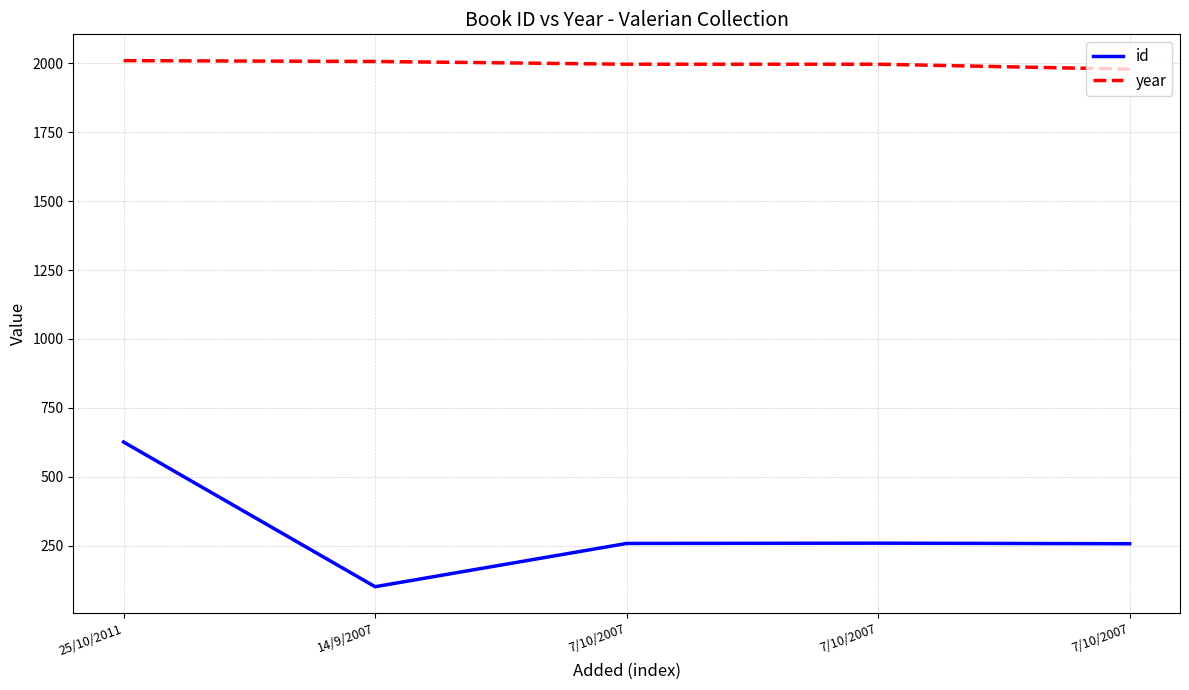

What is the total value across all series at 7/10/2007?

2255